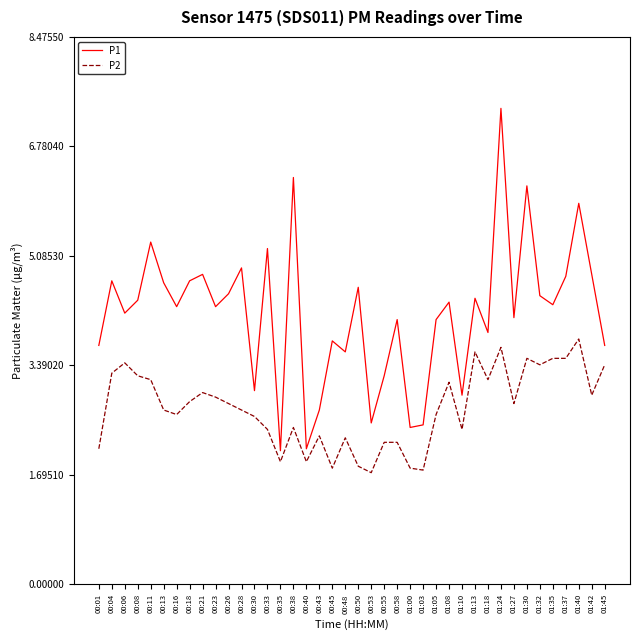

What position from the right is 00:18?

33